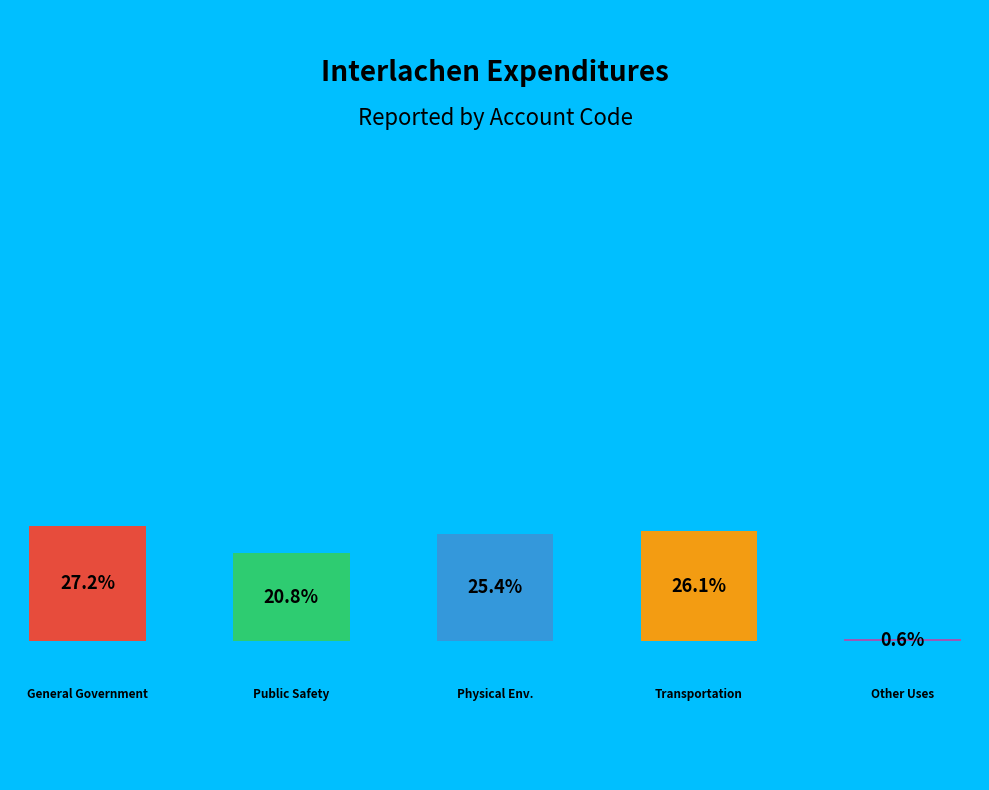

The Physical Environment slice represents 25% of the pie. True or false?

True